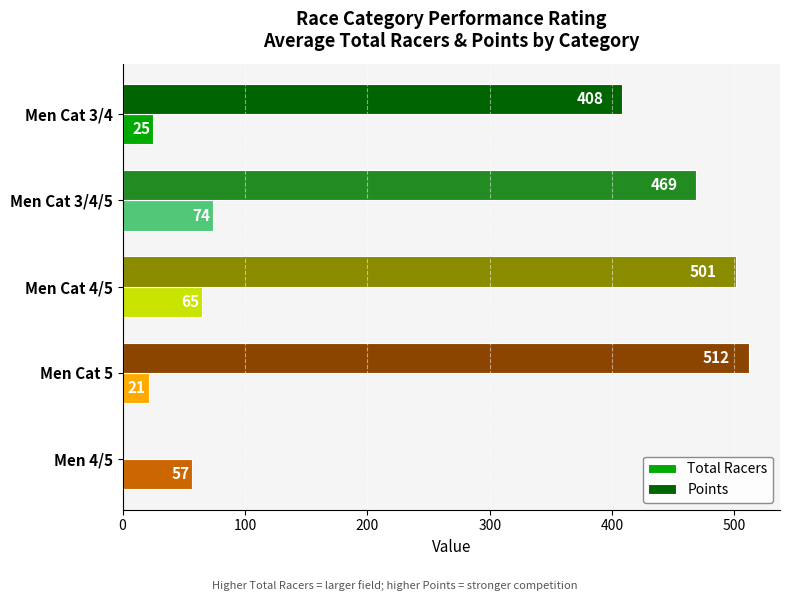

What is the total value across all series at Men Cat 3/4?

433.0